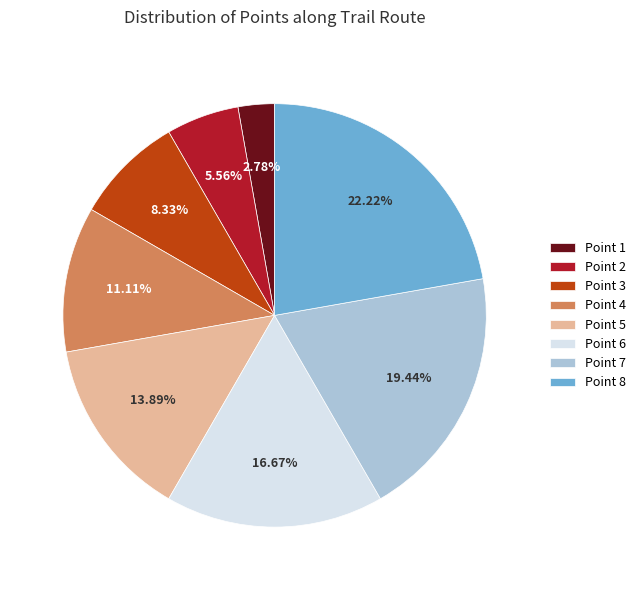

What percentage is the Point 1 slice, to the nearest percent?

3%